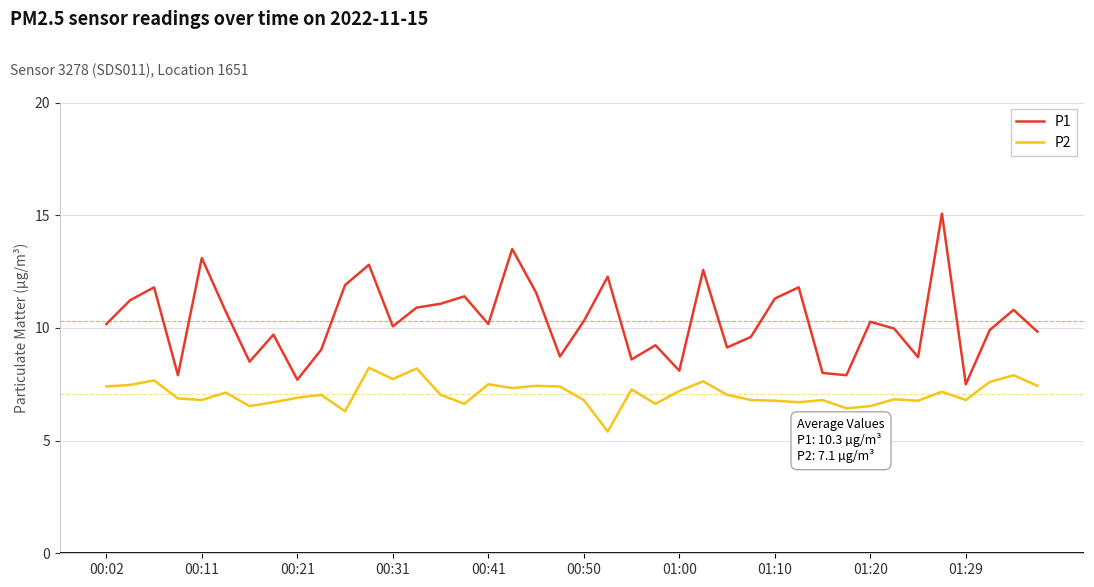

List the series in order of their peak value, highest first.

P1, P2